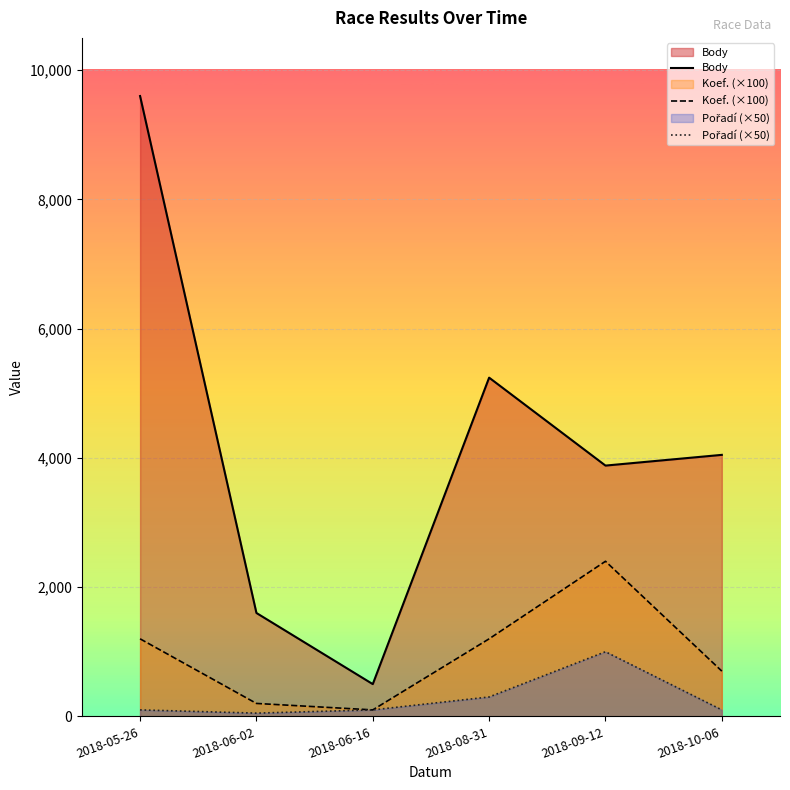

Where does the Body series first go above 4047?

2018-05-26